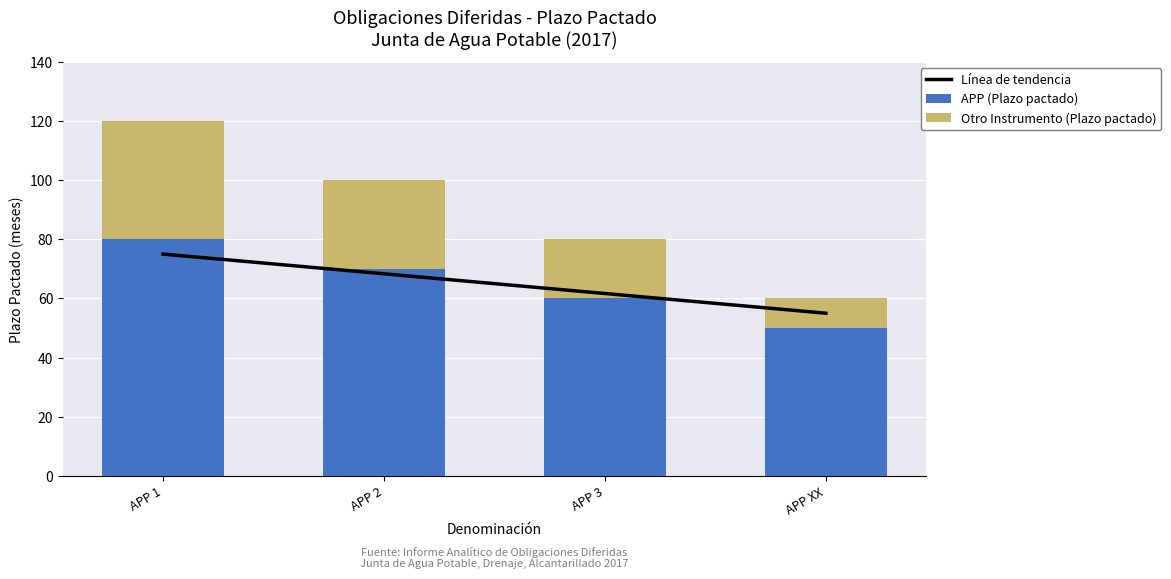

What is the label of the 3rd bar from the right?

APP 2